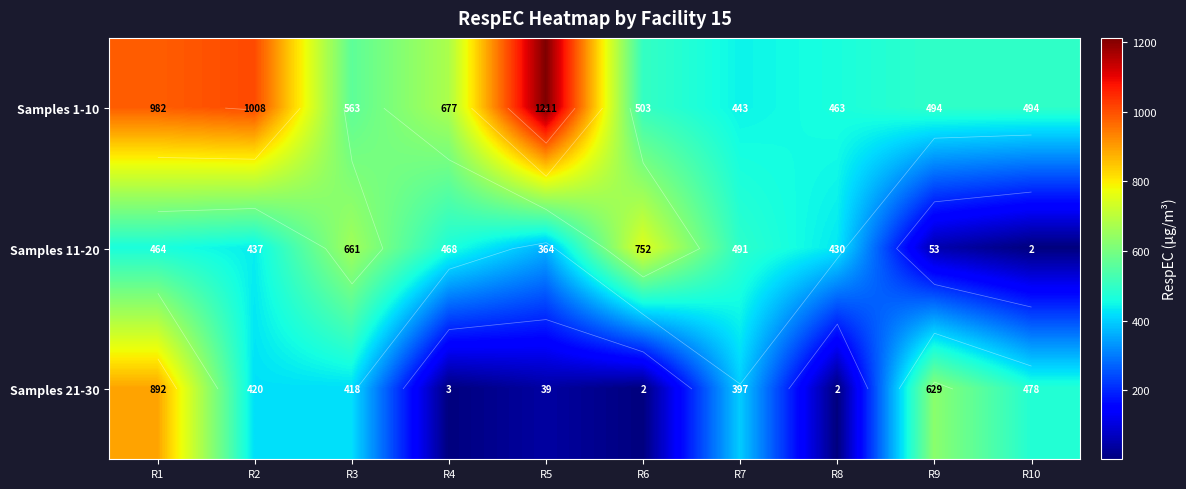

At how many categories does at least one series exceed 1067?

1